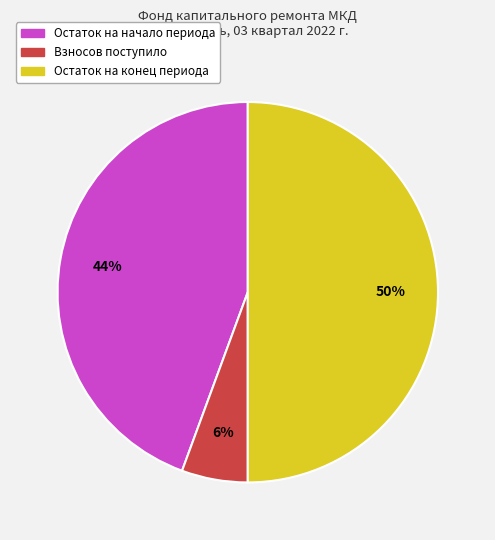

To the nearest percent, what is the average slice percentage?

33%